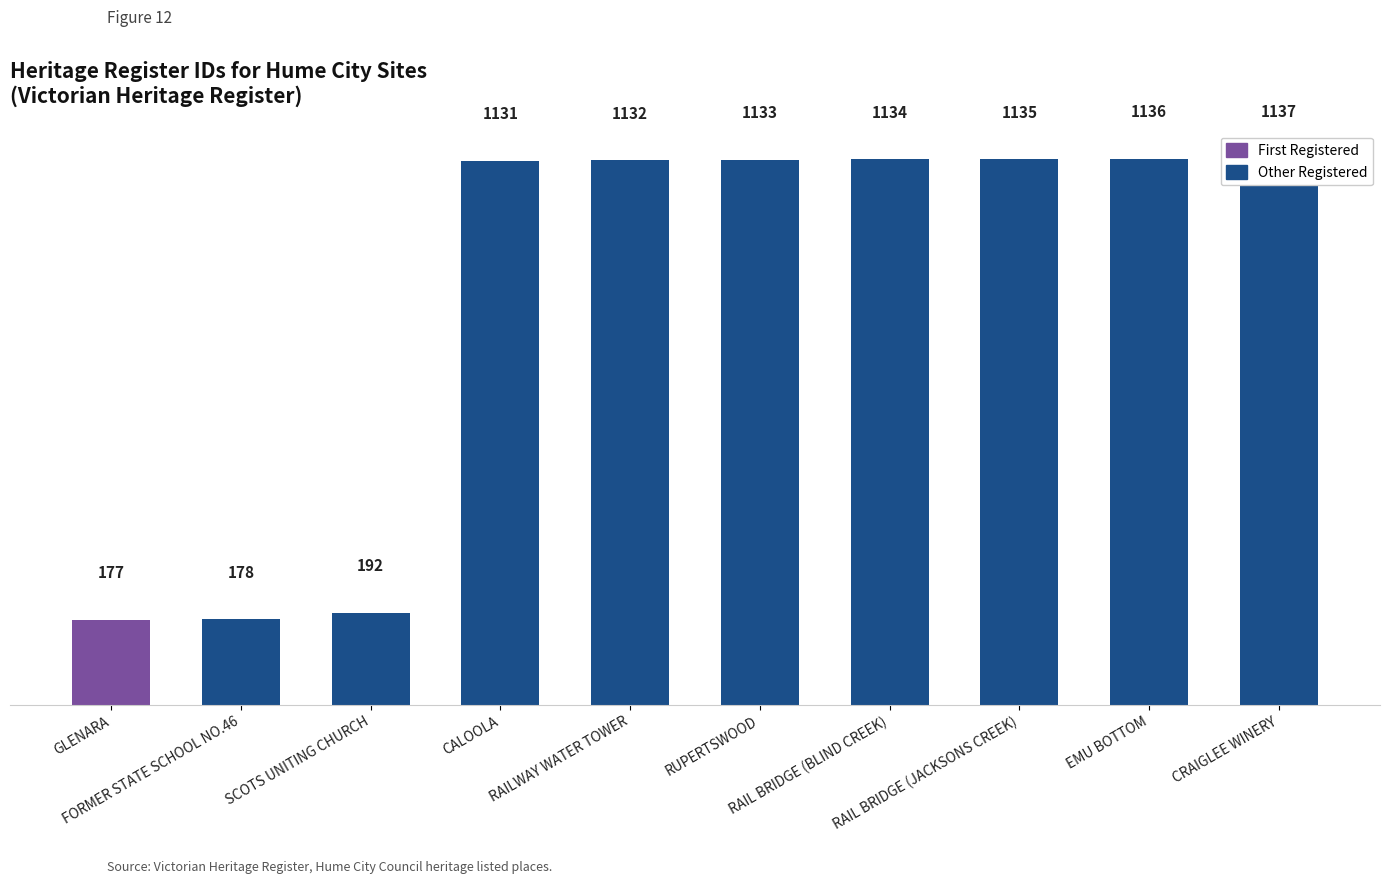

What is the sum of the values at RUPERTSWOOD and GLENARA?

1310